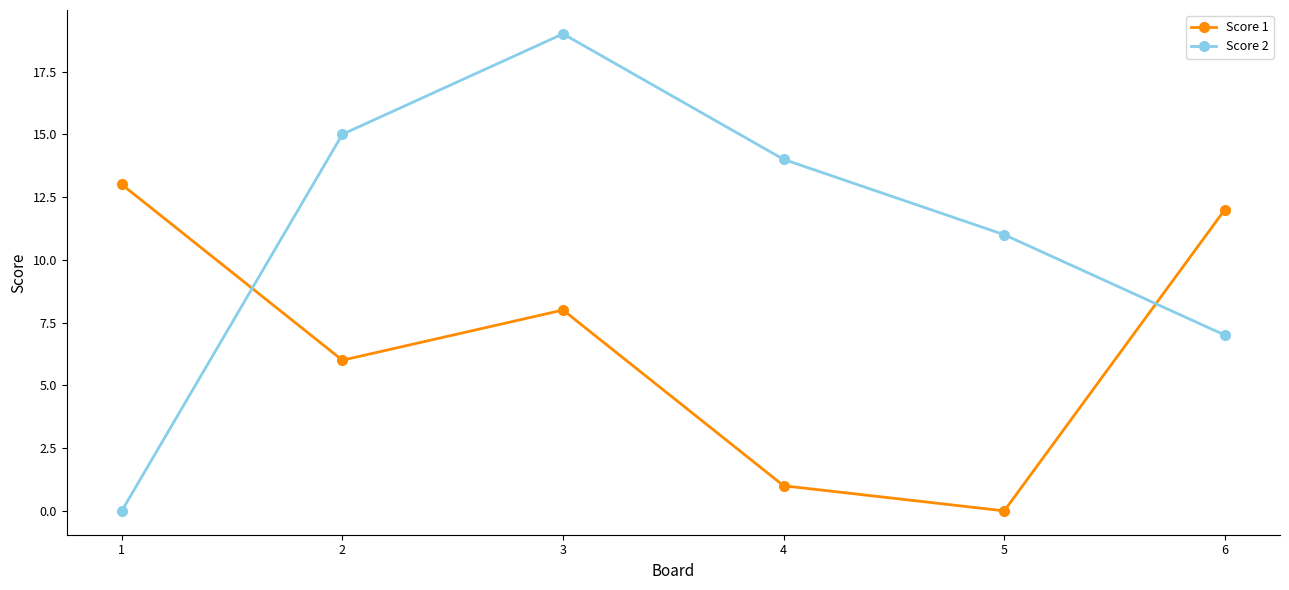

True or false: Score 1 has more than 0 interior local peaks.

True